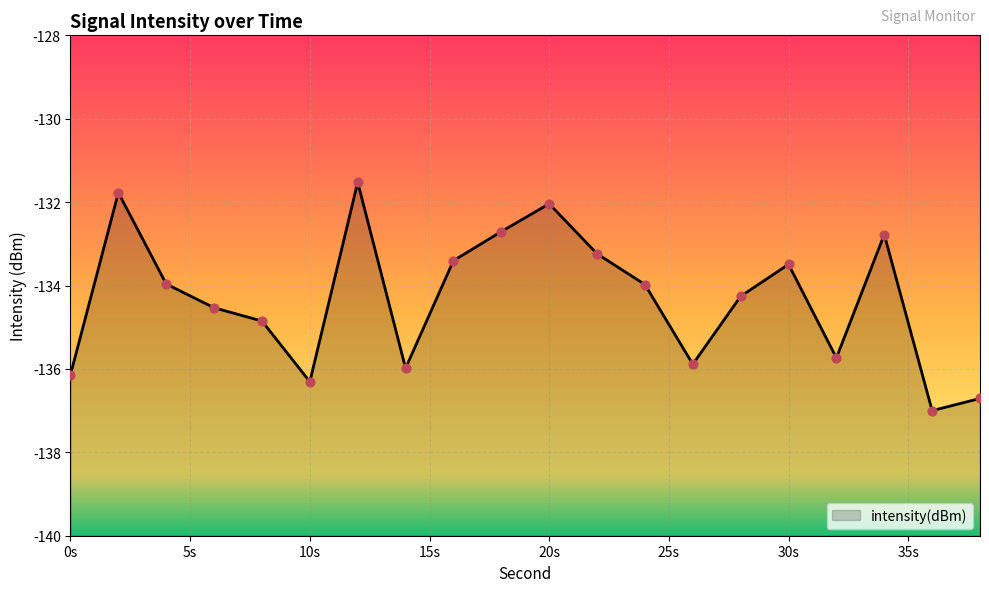

What is the change in value from 14 to 28?

+1.7